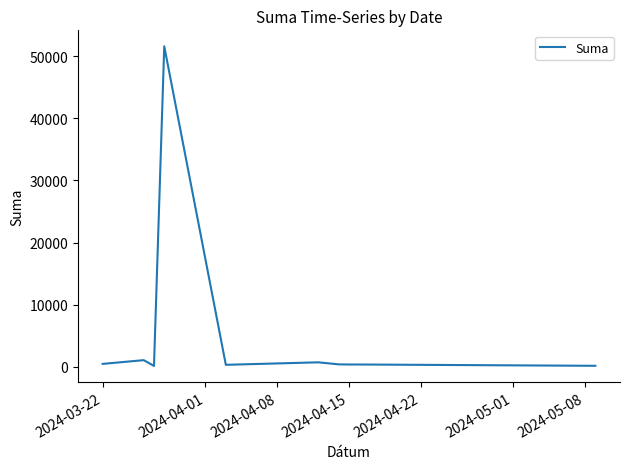

What is the greatest value displayed?

51610.0